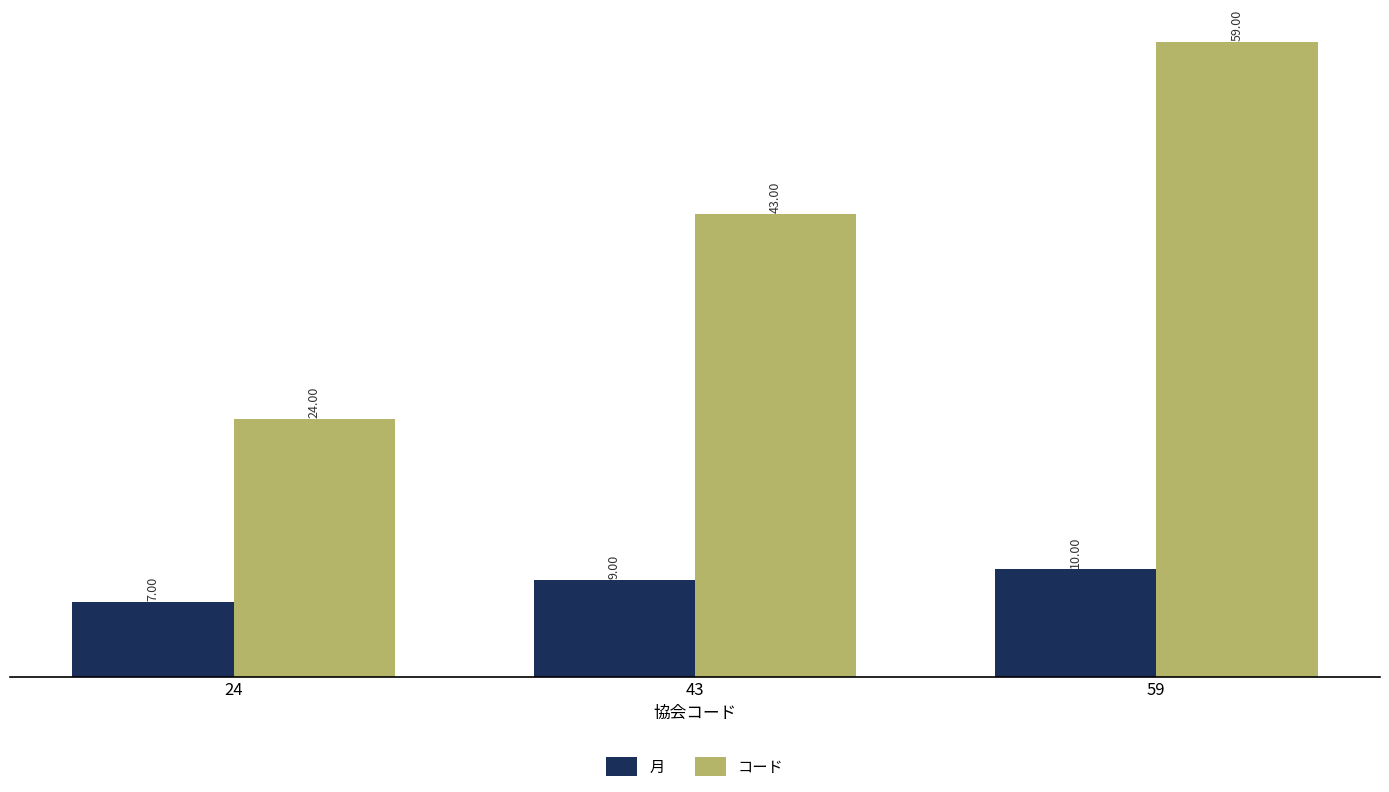

Reading left to right, extract all data points from this chart.

月: 24=7	43=9	59=10
コード: 24=24	43=43	59=59